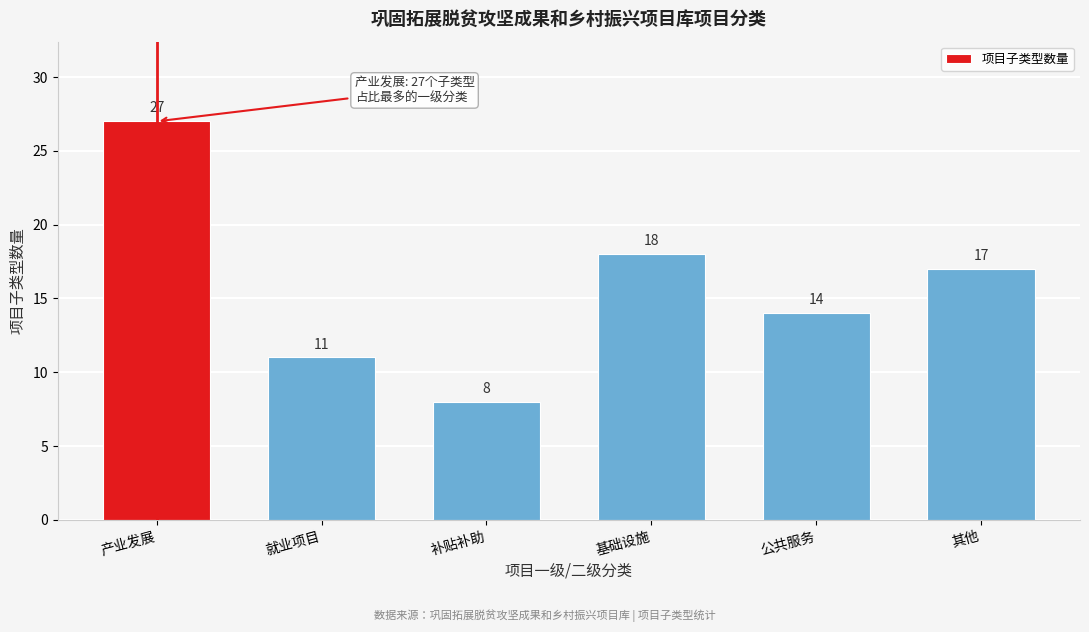

Reading left to right, list all the values displayed in this chart.

27	11	8	18	14	17